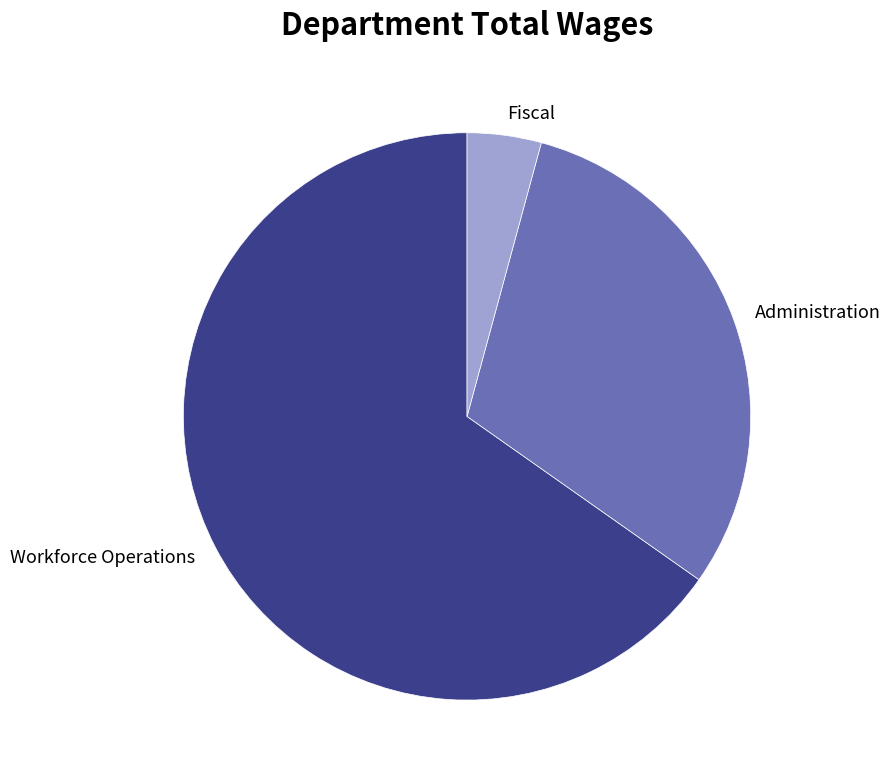

Between Fiscal and Administration, which is larger?

Administration